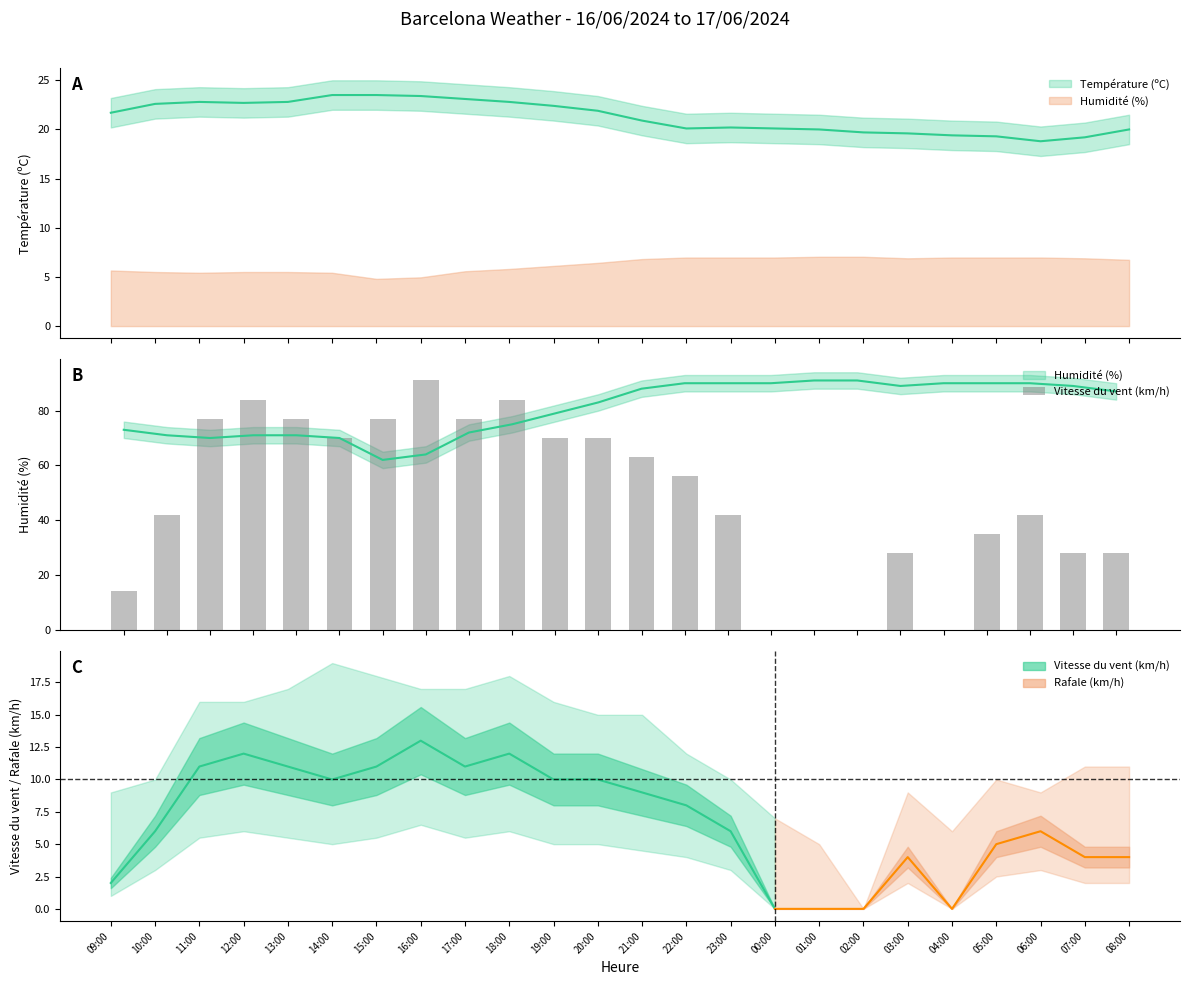

List the labels in order of value, smallest first.

00:00, 01:00, 02:00, 04:00, 09:00, 03:00, 07:00, 08:00, 05:00, 10:00, 23:00, 06:00, 22:00, 21:00, 14:00, 19:00, 20:00, 11:00, 13:00, 15:00, 17:00, 12:00, 18:00, 16:00